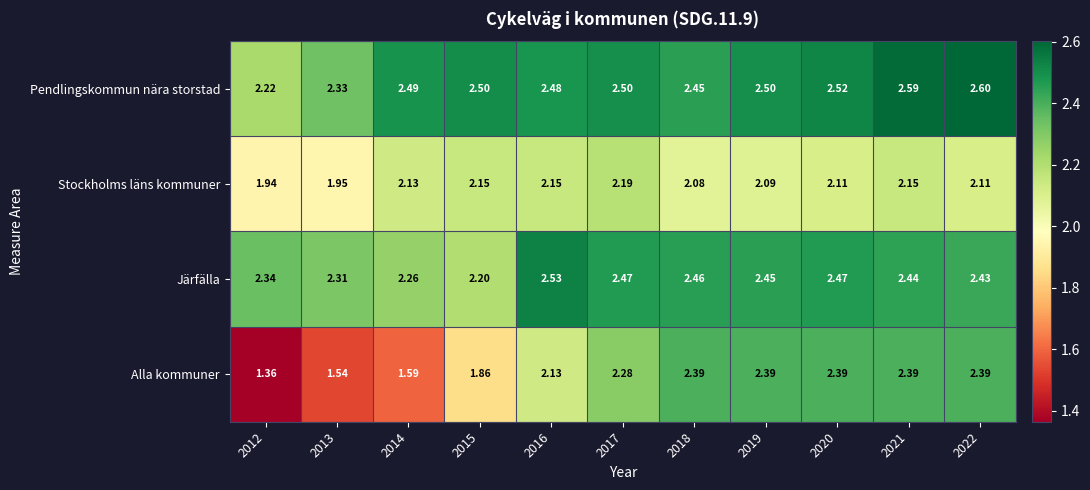

Which series has the widest spread of values?

Alla kommuner